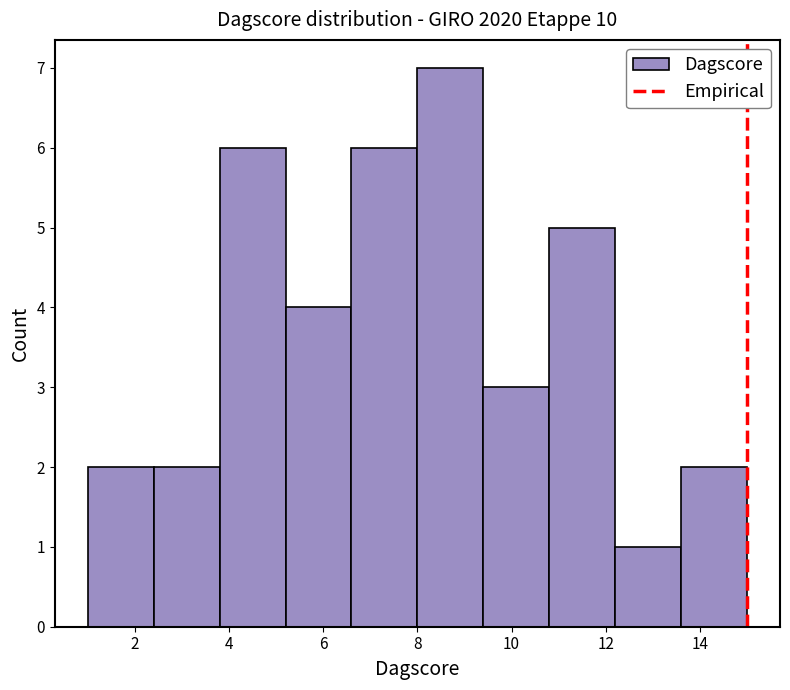

Over which range of the x-axis is the bar tallest?

8.0 to 9.4